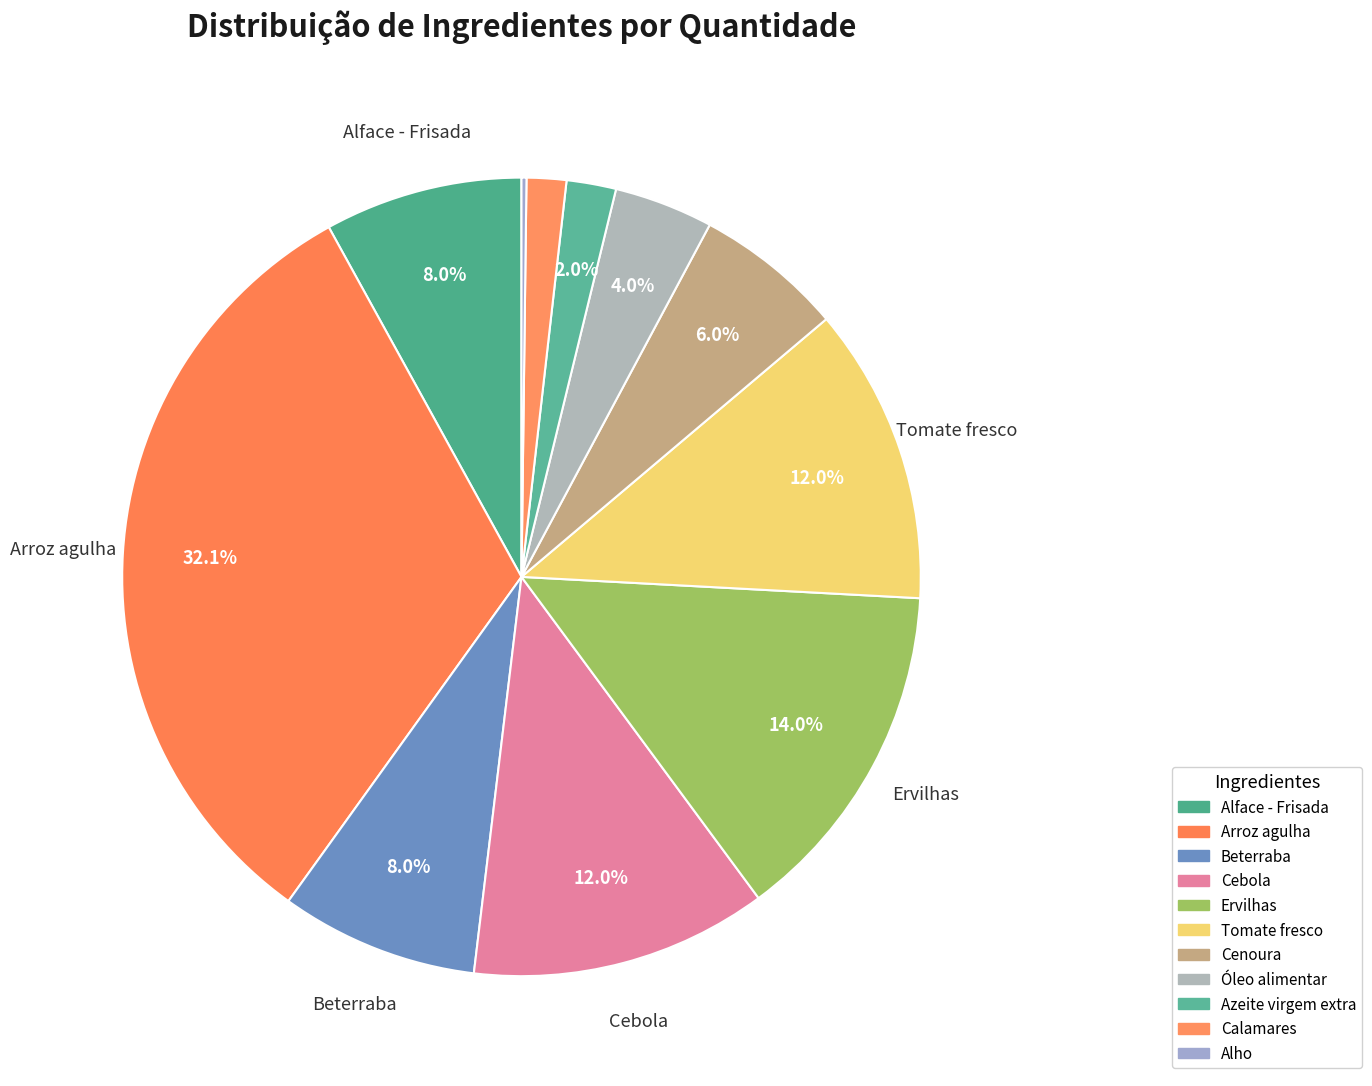

What percentage do Azeite virgem extra and Alho together represent?

2.2%